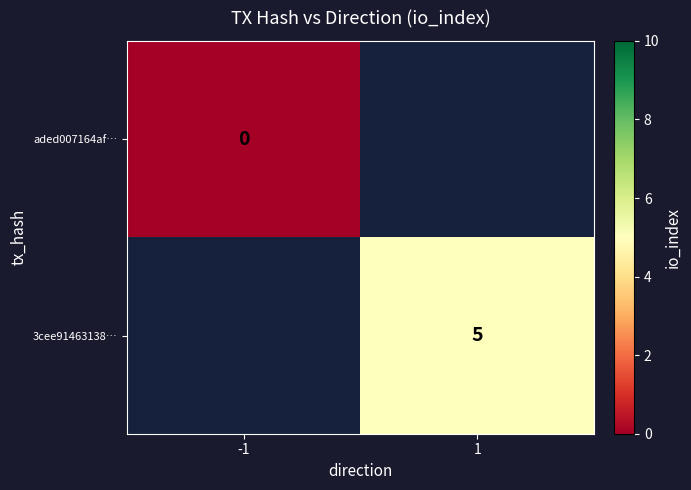

The 3cee91463138… series shows 5 at 1. True or false?

True